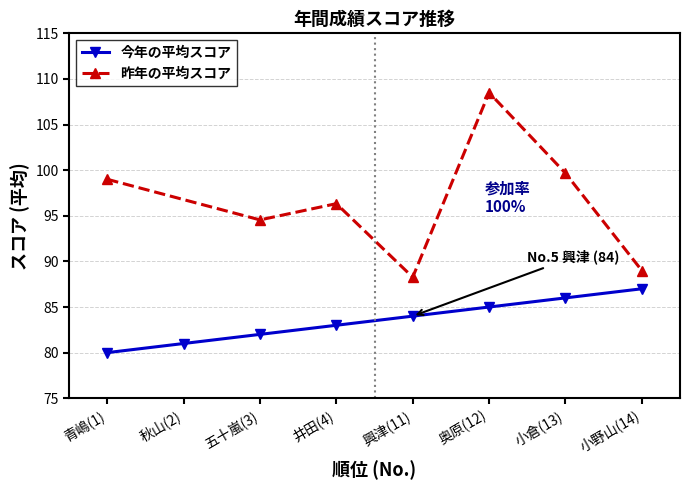

What is the ratio of the value at 五十嵐(3) to the value at 小野山(14)?

0.9